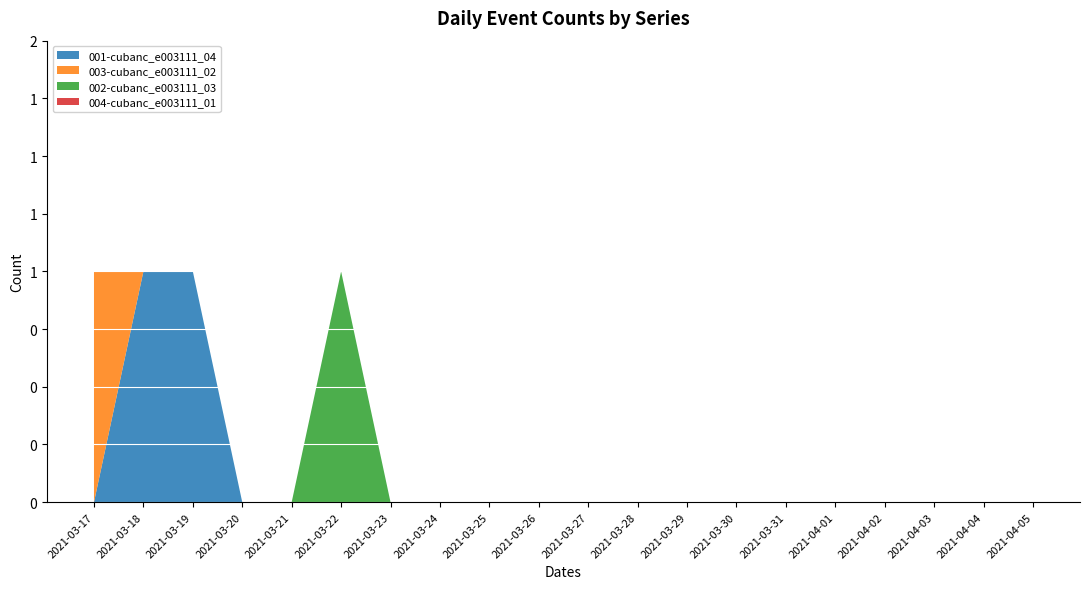

Reading left to right, list all the values displayed in this chart.

001-cubanc_e003111_04: 0	1	1	0	0	0	0	0	0	0	0	0	0	0	0	0	0	0	0	0
003-cubanc_e003111_02: 1	0	0	0	0	0	0	0	0	0	0	0	0	0	0	0	0	0	0	0
002-cubanc_e003111_03: 0	0	0	0	0	1	0	0	0	0	0	0	0	0	0	0	0	0	0	0
004-cubanc_e003111_01: 0	0	0	0	0	0	0	0	0	0	0	0	0	0	0	0	0	0	0	0